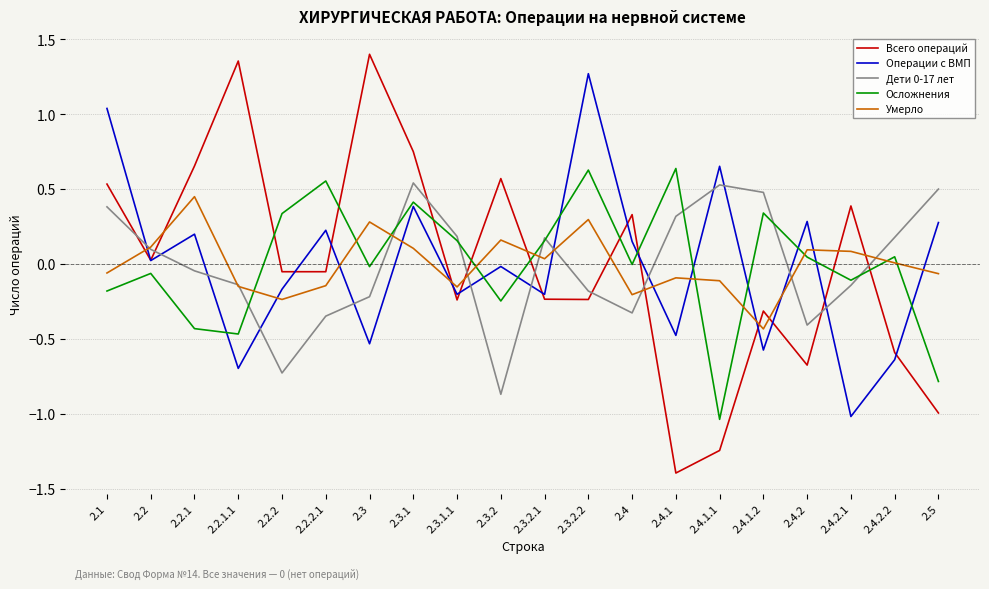

Which series has the widest spread of values?

Всего операций